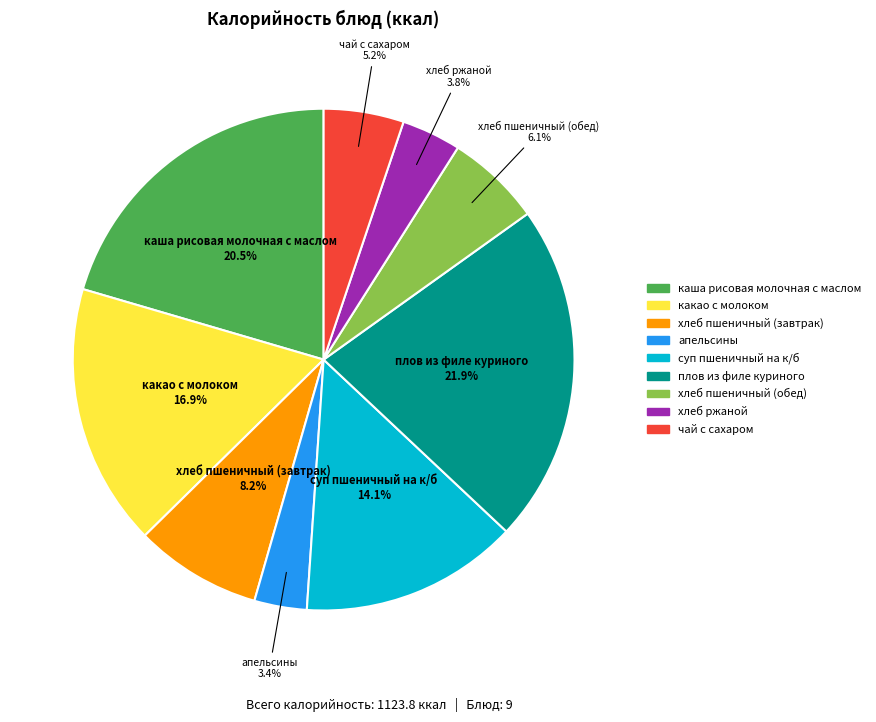

Between какао с молоком and хлеб пшеничный (обед), which is larger?

какао с молоком